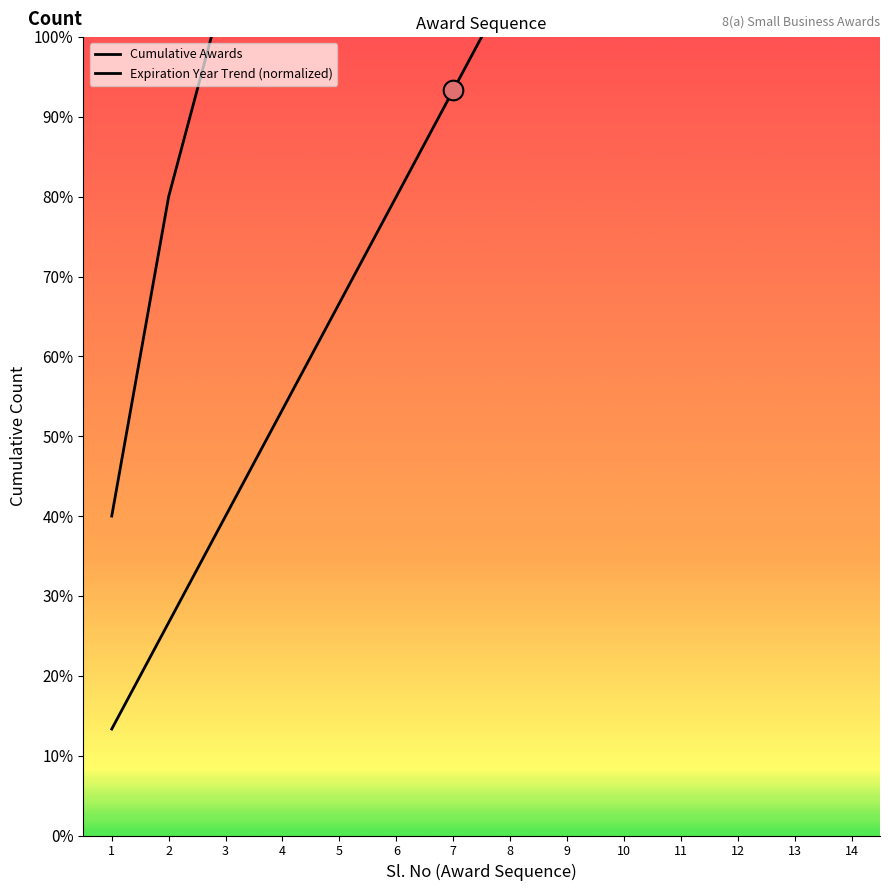

Which series contains the lowest Y value?

Cumulative Awards